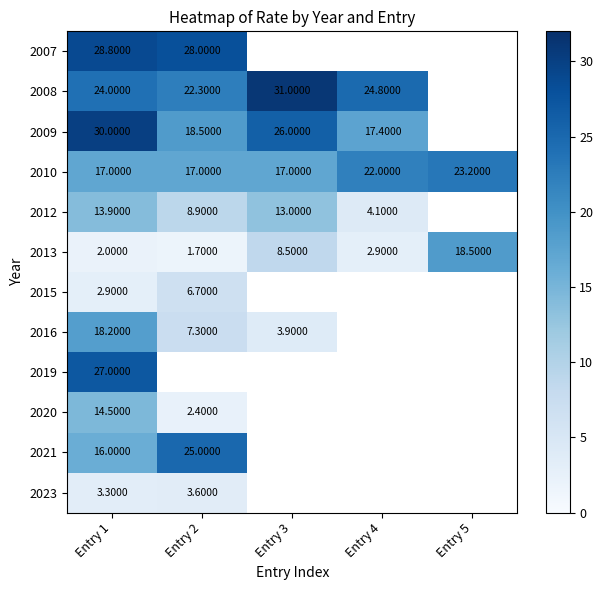

What is the difference between the 2013 values at Entry 3 and Entry 1?

6.5